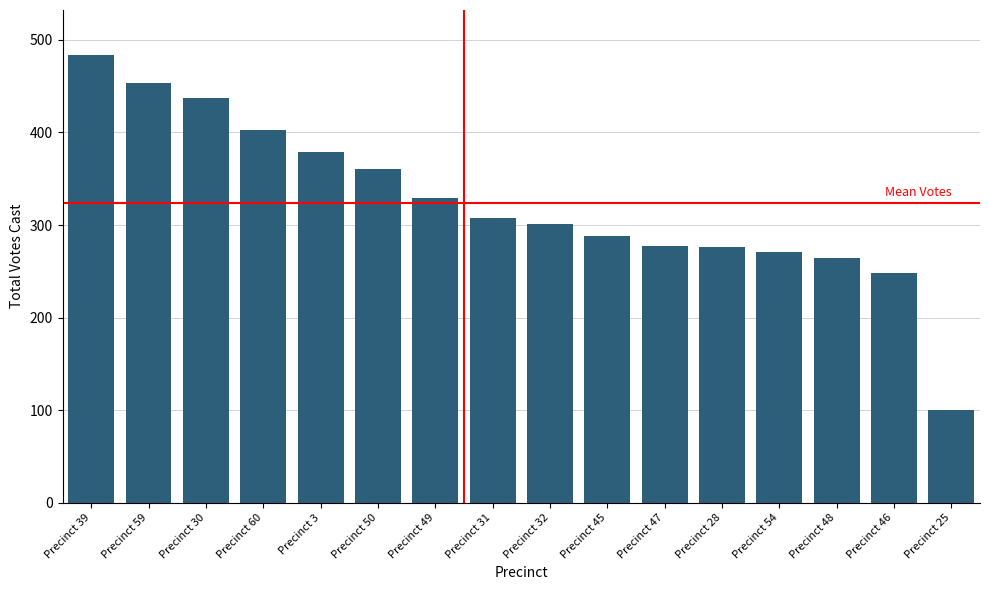

Read the value at Precinct 60.

403